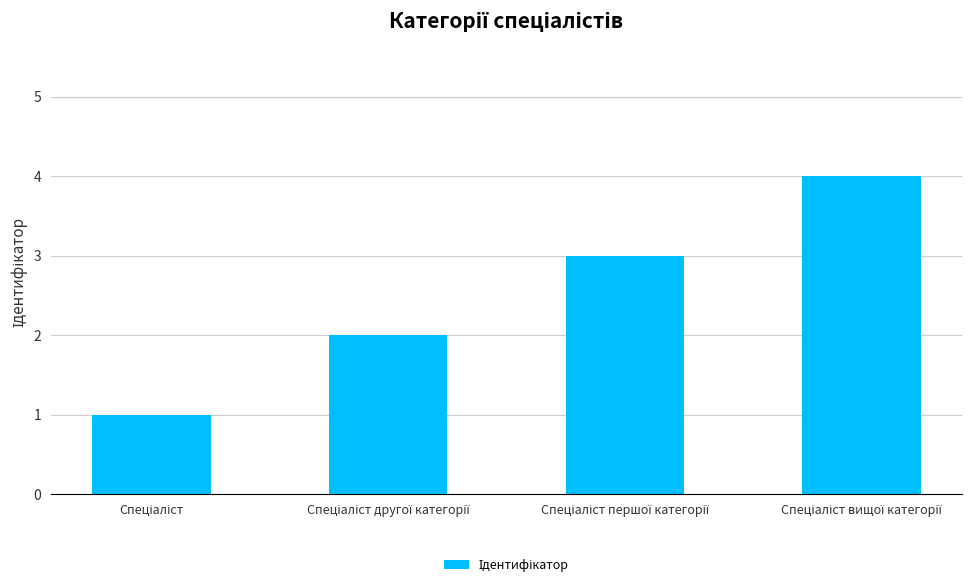

What is the difference between the maximum and minimum values?

3